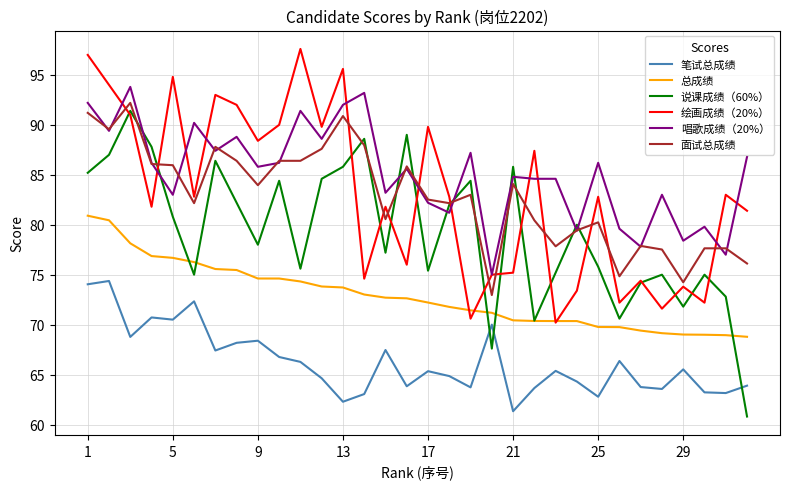

What is the minimum value shown in the chart?

60.8